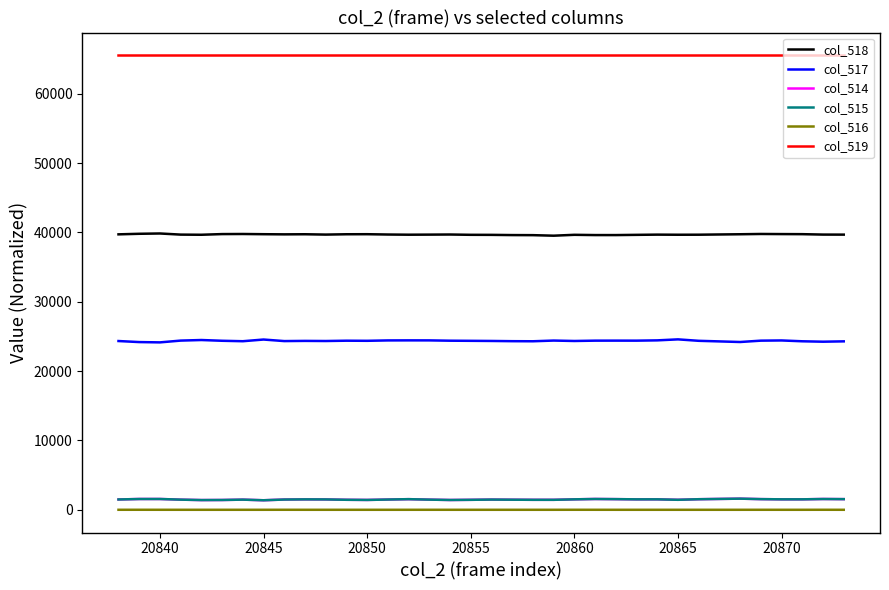

True or false: col_518 and col_514 cross at least once.

False